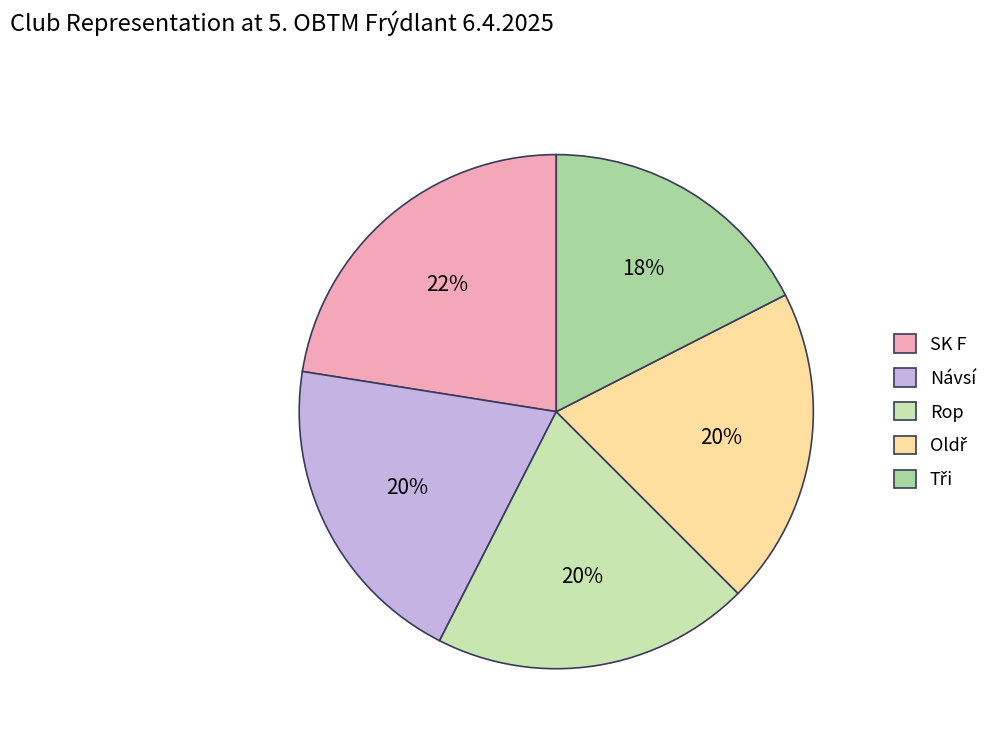

To the nearest percent, what is the average slice percentage?

20%